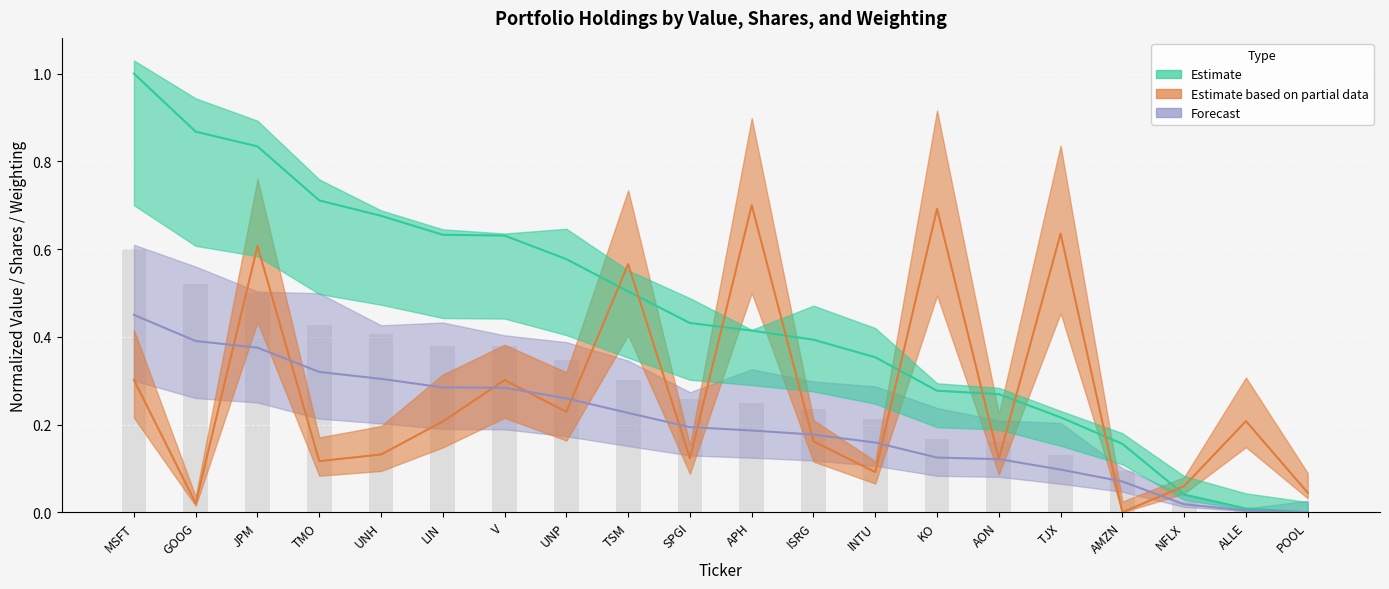

The value of Forecast at UNP is 0.3. True or false?

True